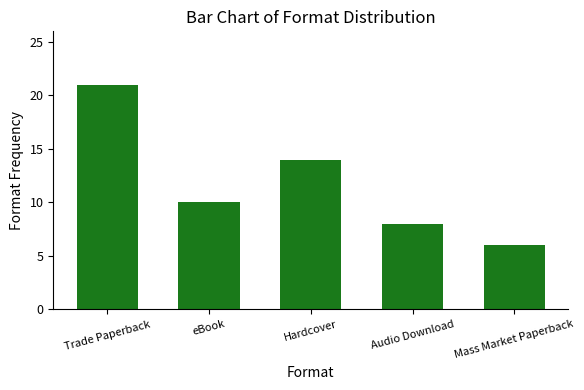

Does the chart contain stacked bars?

No